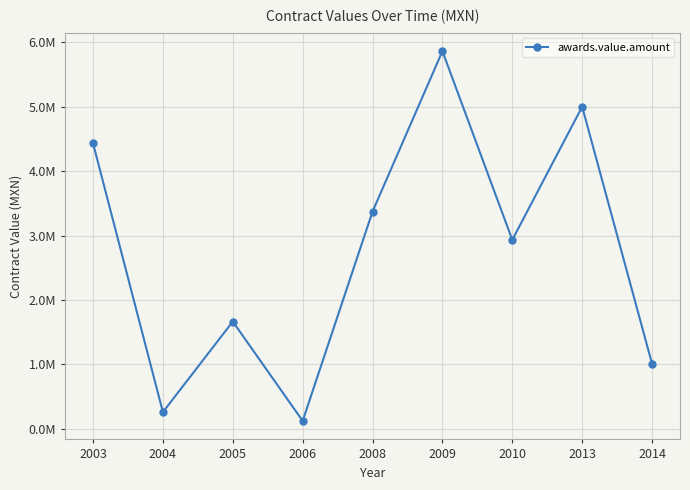

What is the sum of the values at 2009 and 2004?

6120738.0